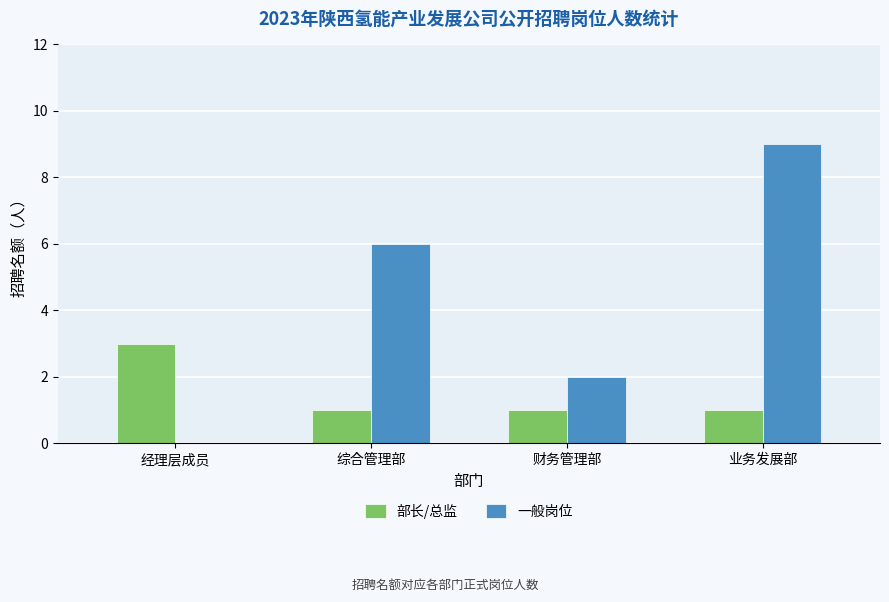

Which series has the largest total across all categories?

一般岗位